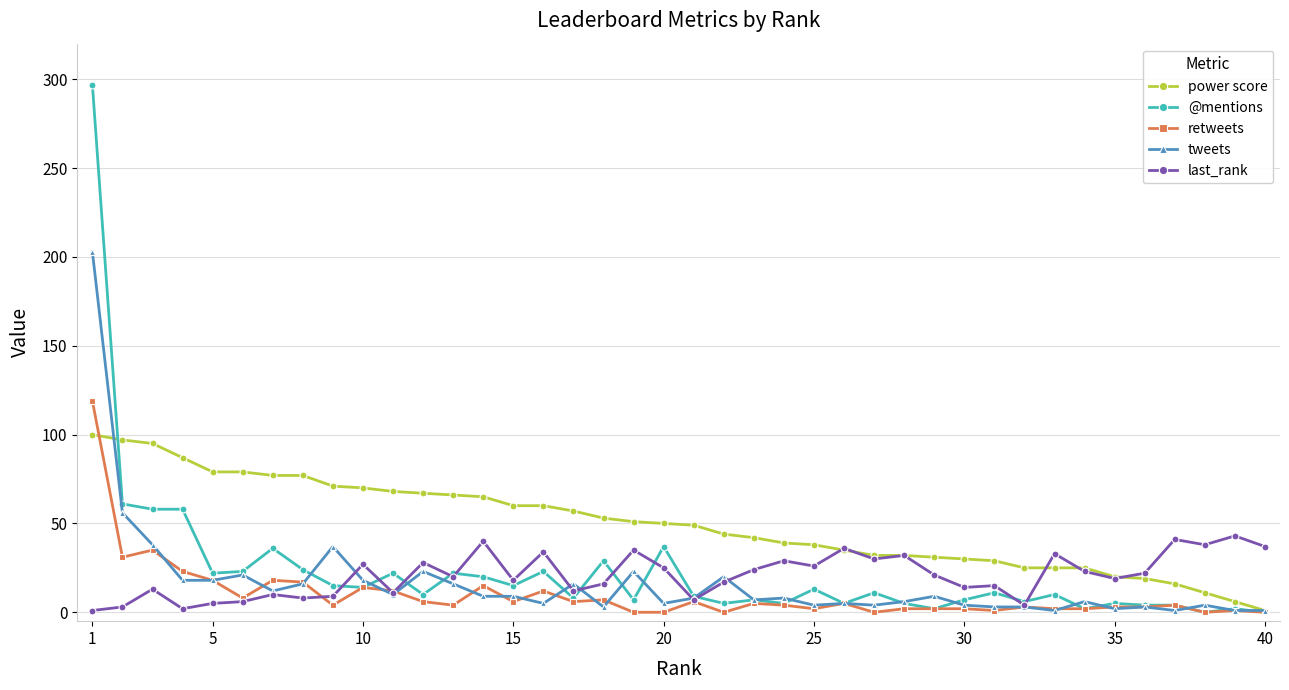

What is the difference between the maximum and minimum values in the @mentions series?

297